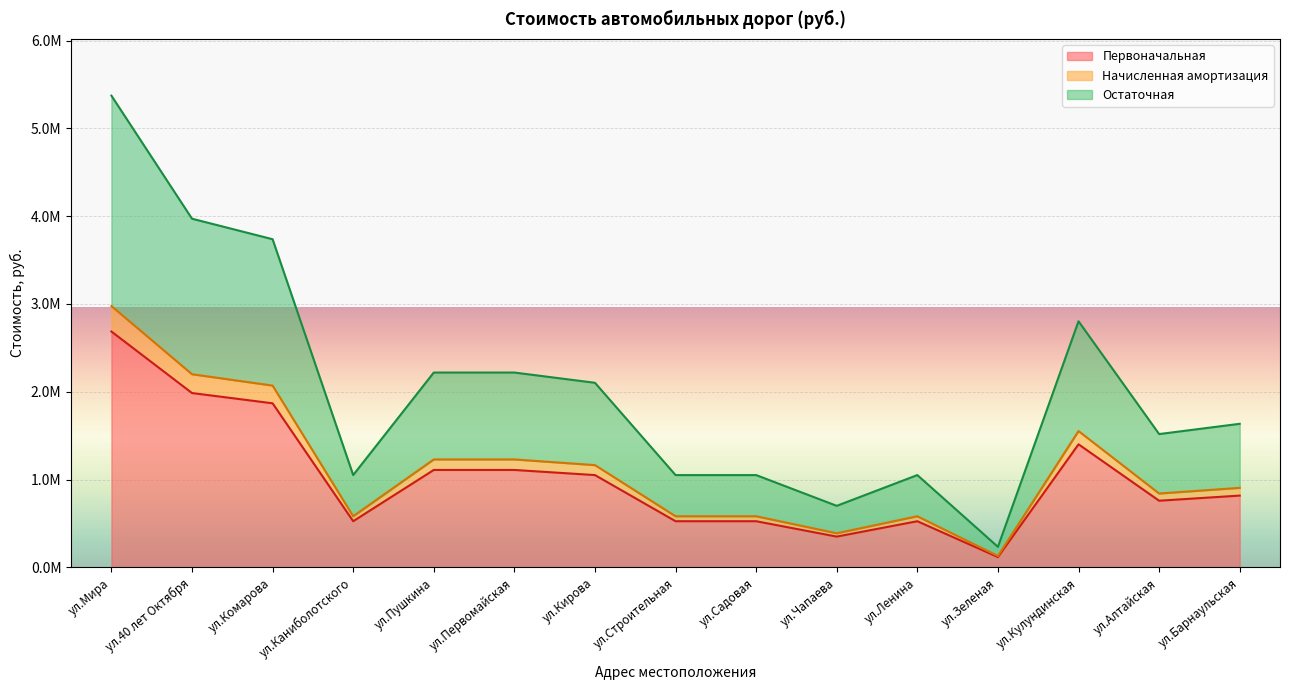

How many lines are shown in the chart?

3